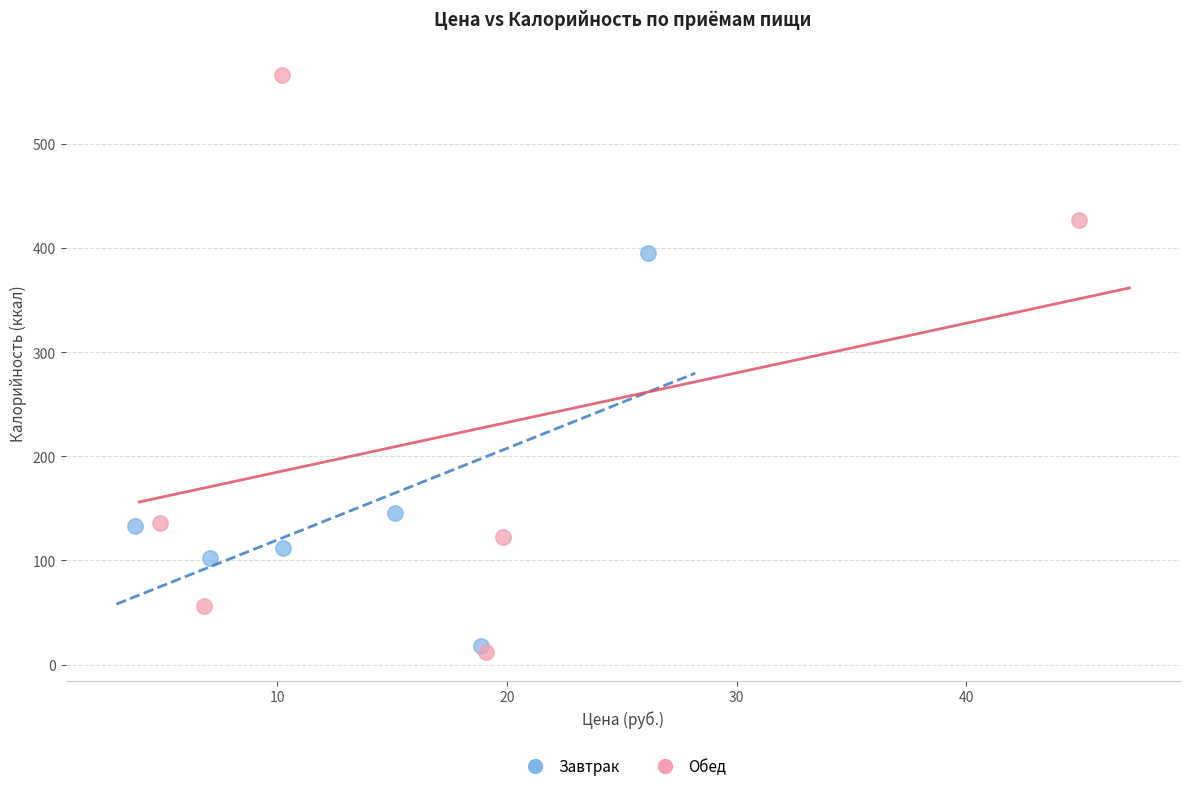

Which series contains the lowest Y value?

Обед